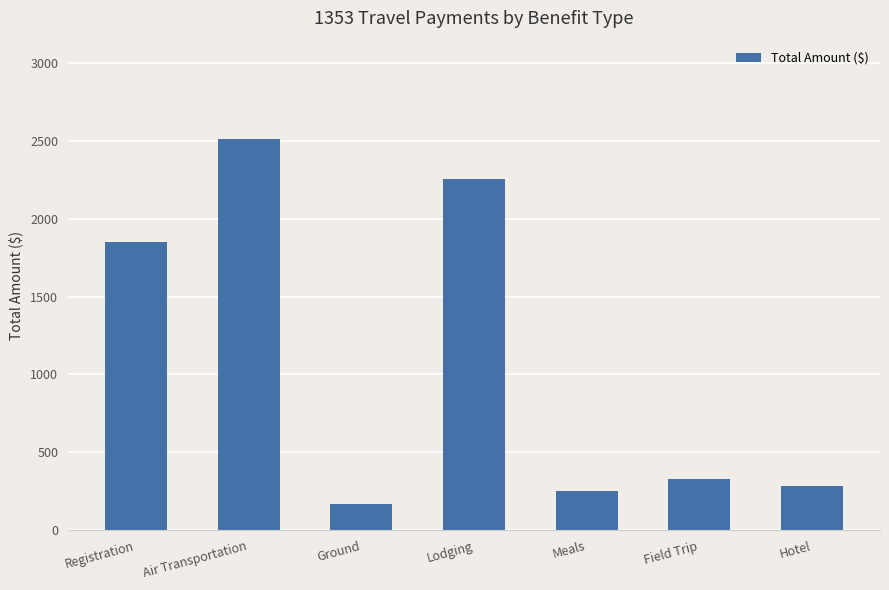

Reading right to left, transcribe all the data shown in this chart.

280.0	325.0	251.0	2253.4	165.6	2516.1	1850.0